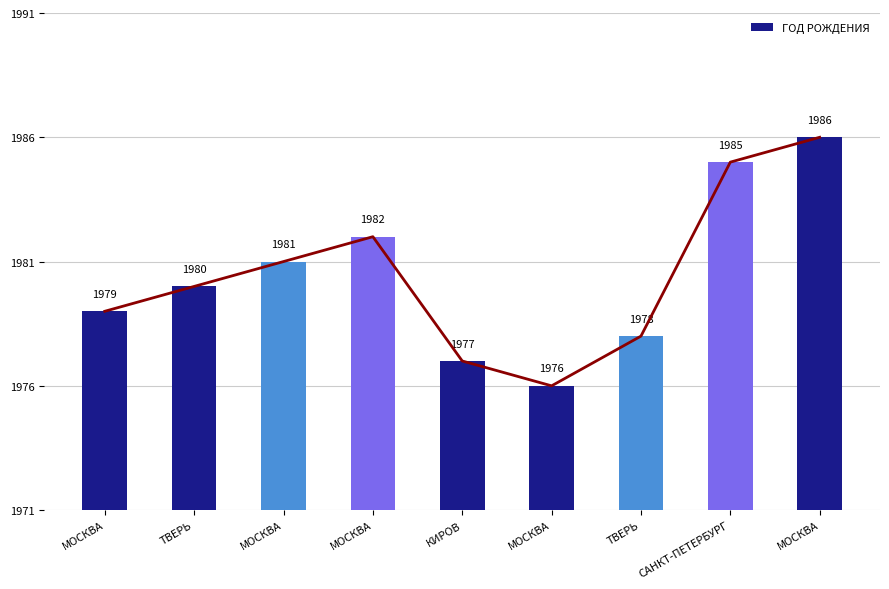

How many values exceed 1980?

4